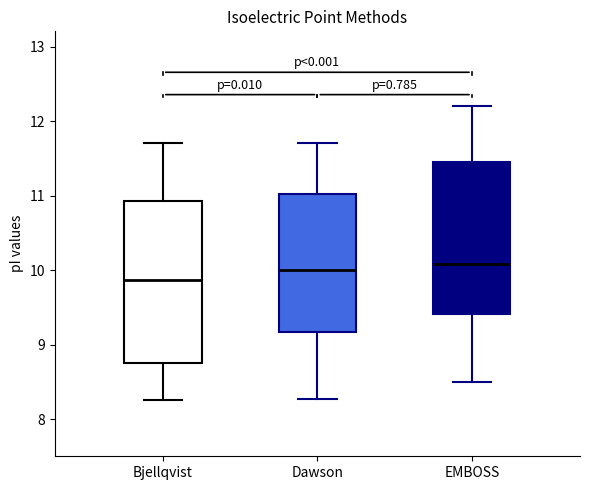

Which box has the lowest median line?

Bjellqvist